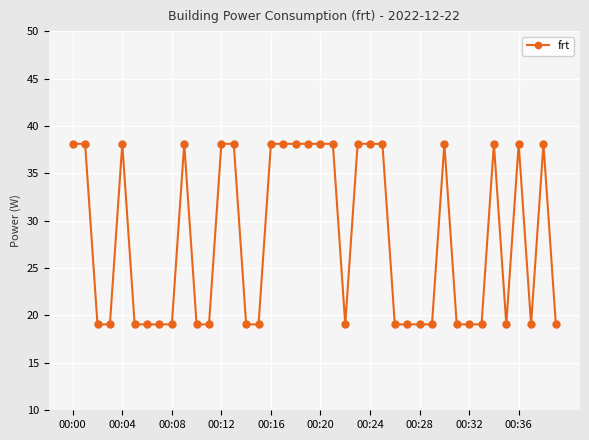

What is the average value?

28.1